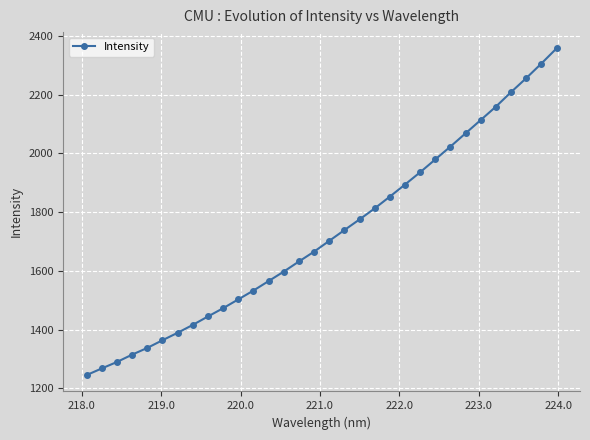

How many data points are less than 1702?

16